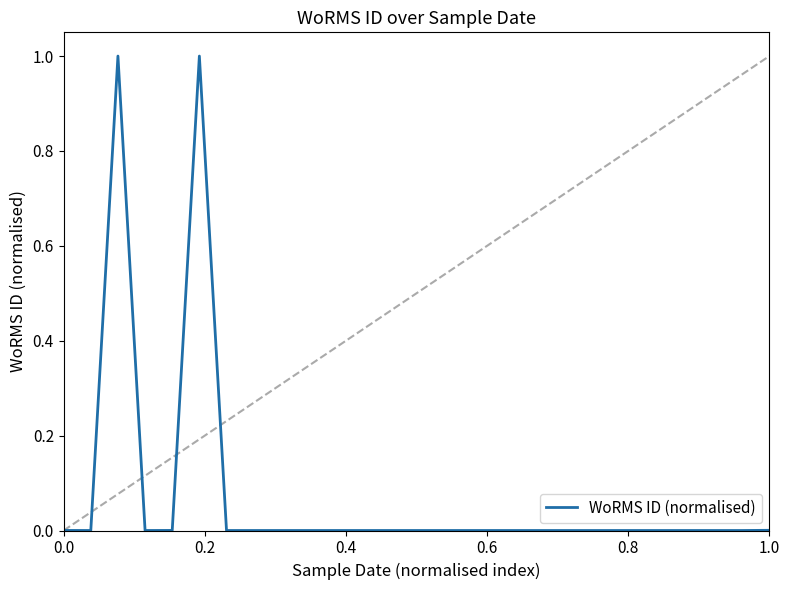

What is the greatest value displayed?

1.0